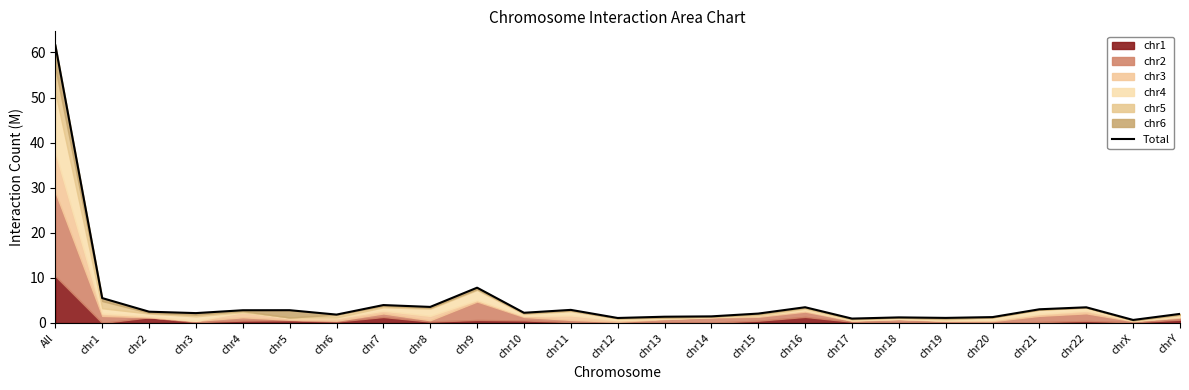

How many interior local peaks (higher than both neighbors) does the data have?

7